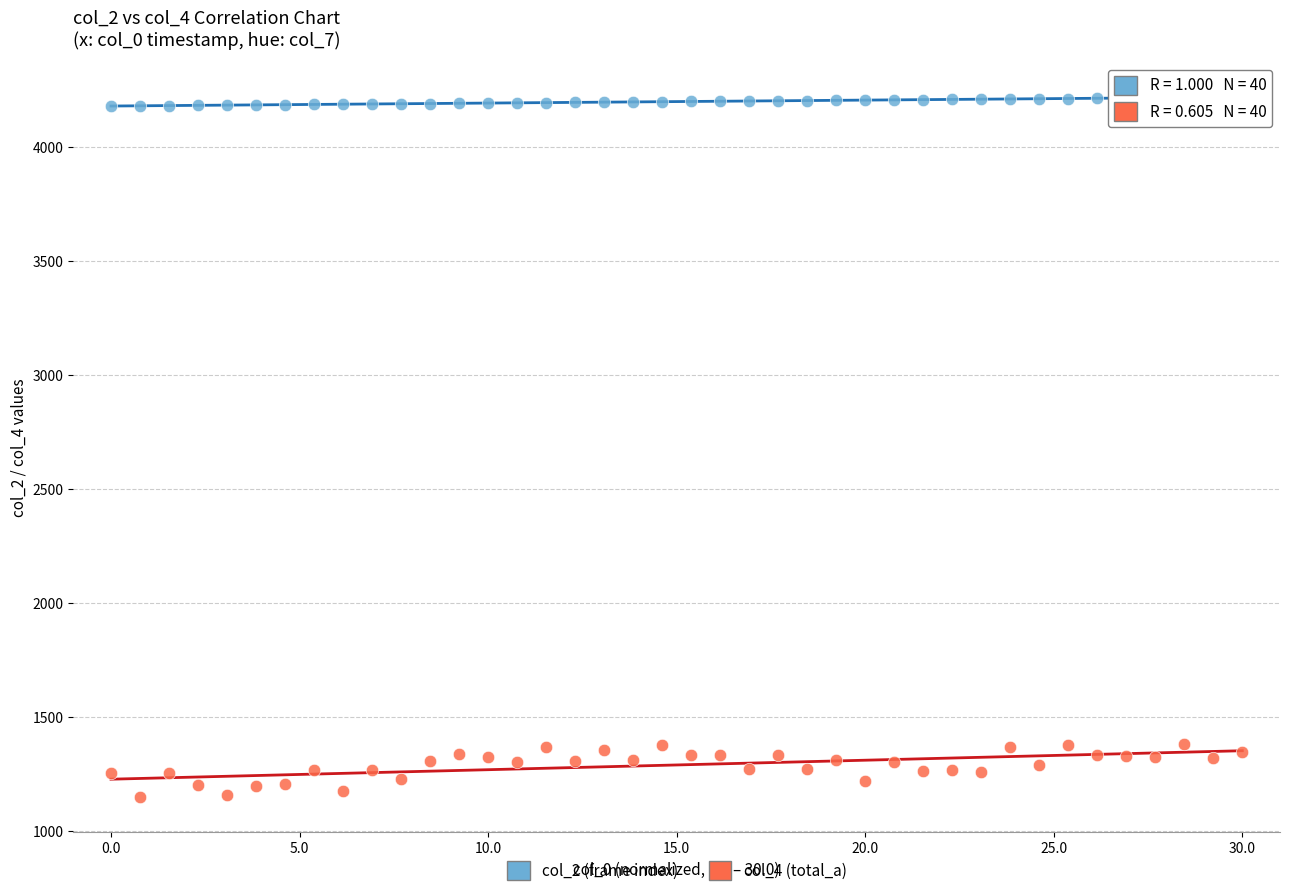

Which series reaches the maximum Y coordinate?

col_2 (frame index)